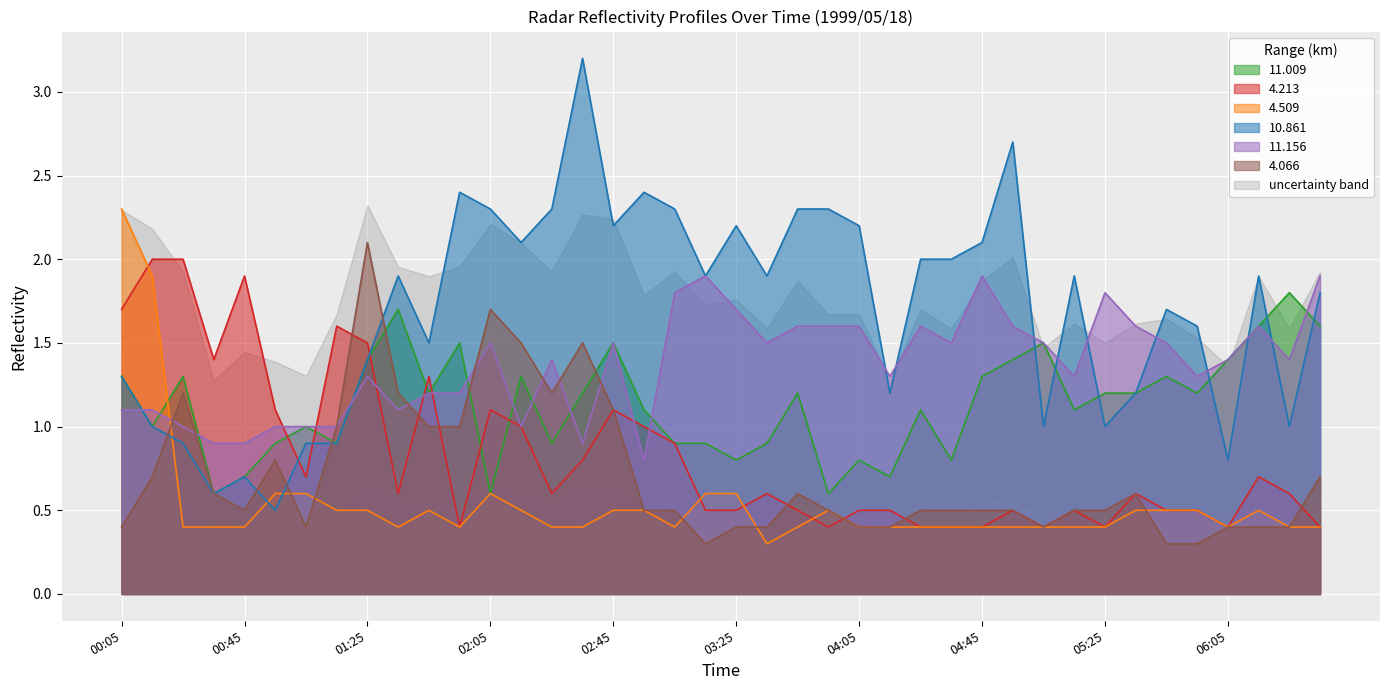

What is the approximate value of 4.066 at 1999/05/18 02:35?

1.5